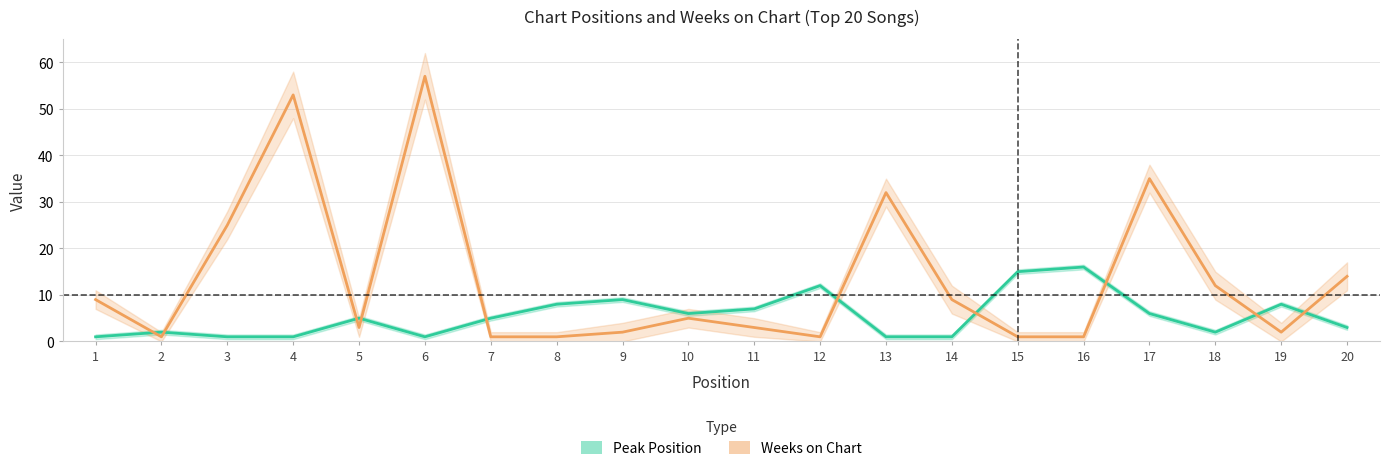

Between which two adjacent categories do Peak Position and Weeks on Chart first intersect?

1 and 2